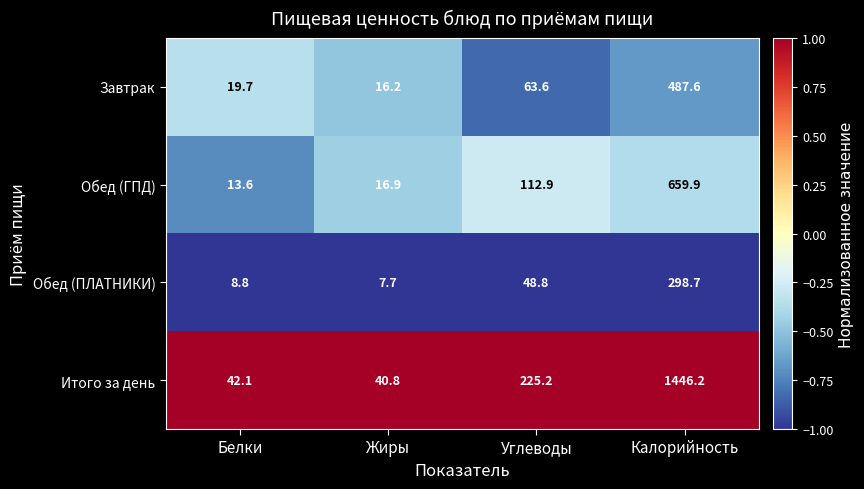

At which label is Итого за день closest to 743?

Углеводы